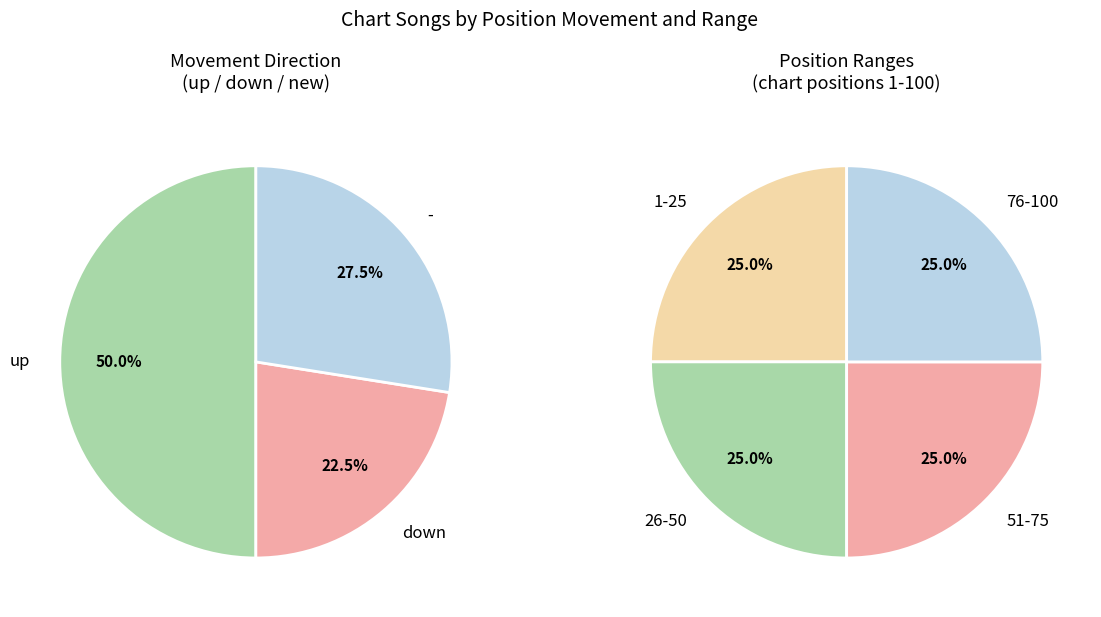

Which category has the biggest portion of the pie?

up